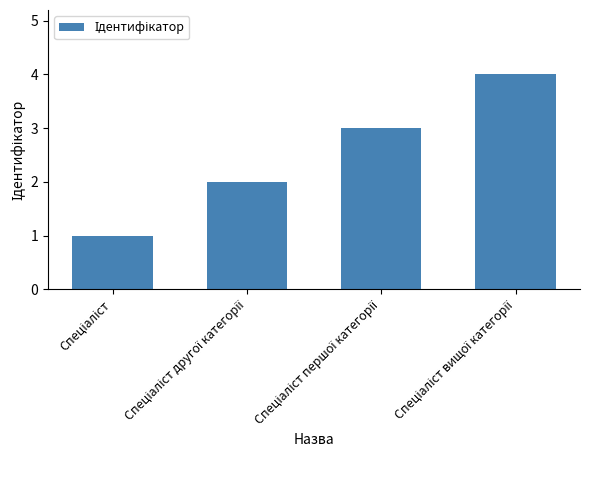

Count the number of data series in this chart.

1